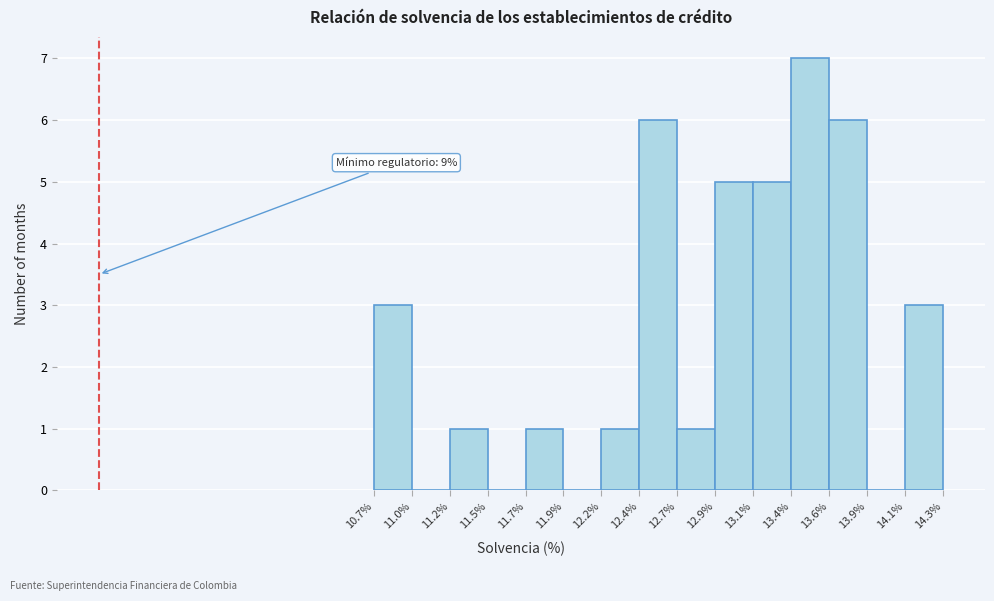

Over which range of the x-axis is the bar tallest?

13.4% to 13.6%